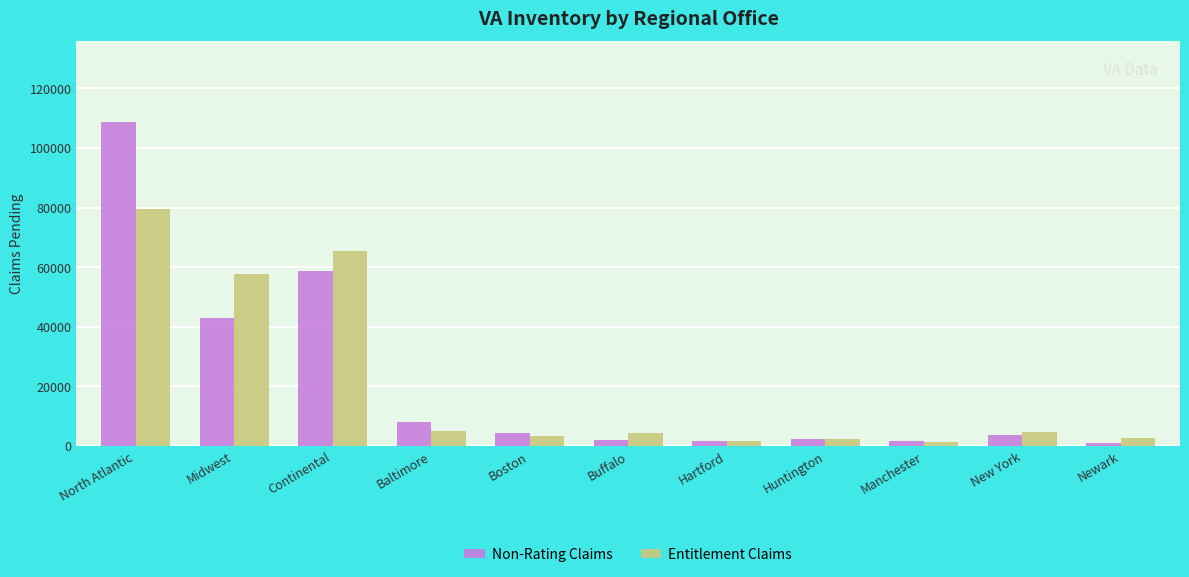

Which category has the highest value across all series?

North Atlantic